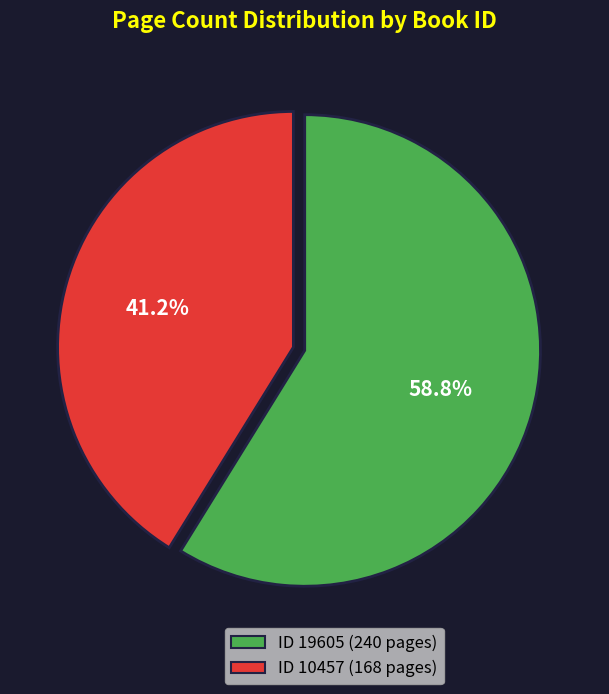

To the nearest percent, what is the average slice percentage?

50%